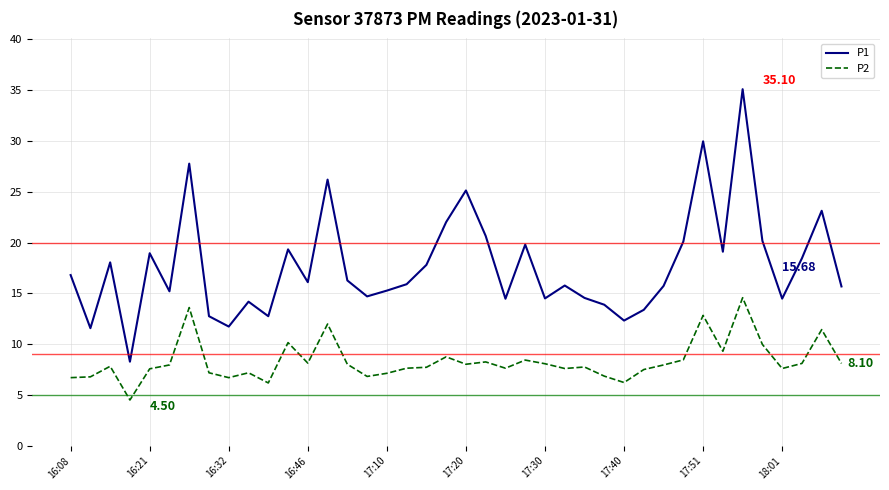

Which series has the largest total across all categories?

P1